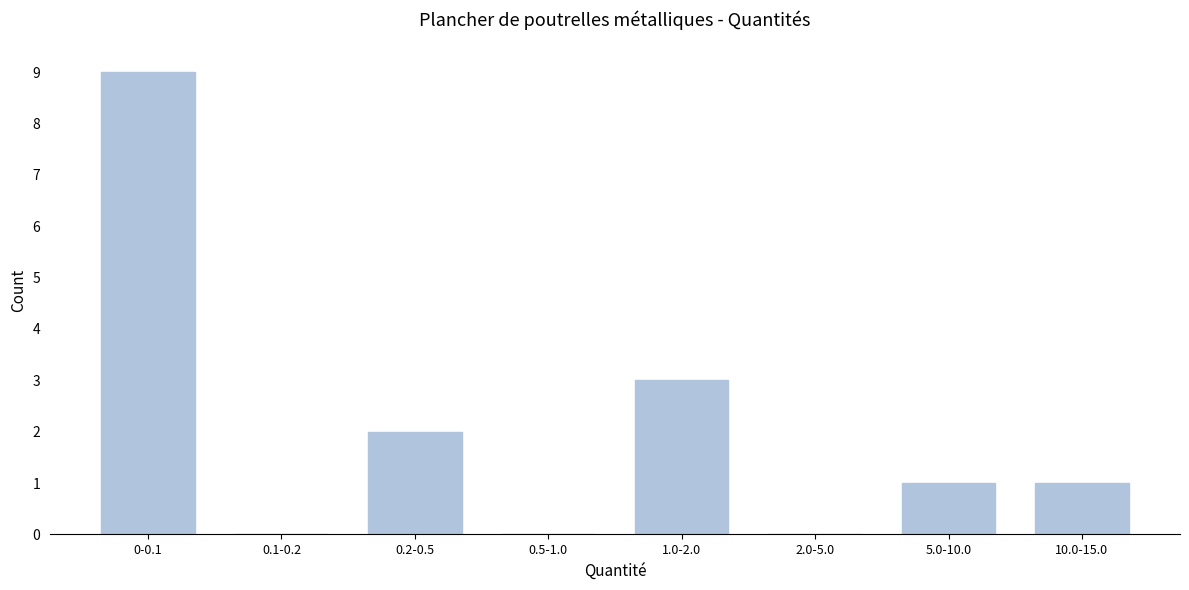

Reading left to right, extract all data points from this chart.

0-0.1=9	0.1-0.2=0	0.2-0.5=2	0.5-1.0=0	1.0-2.0=3	2.0-5.0=0	5.0-10.0=1	10.0-15.0=1